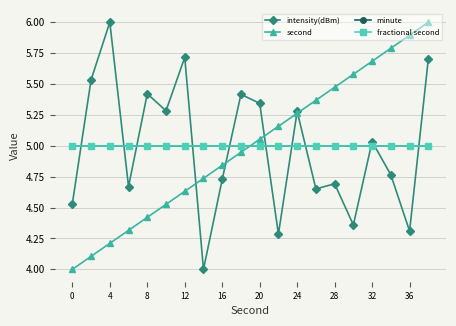

Does the chart display data point markers on the line(s)?

Yes